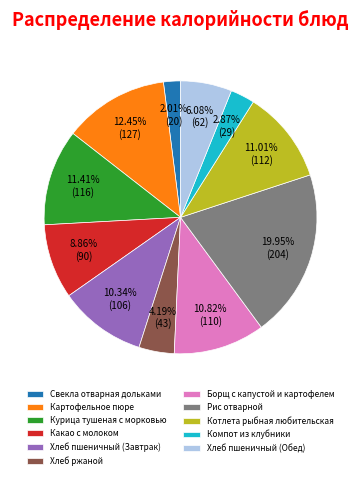

Combined, do Какао с молоком and Хлеб ржаной account for over 50%?

No